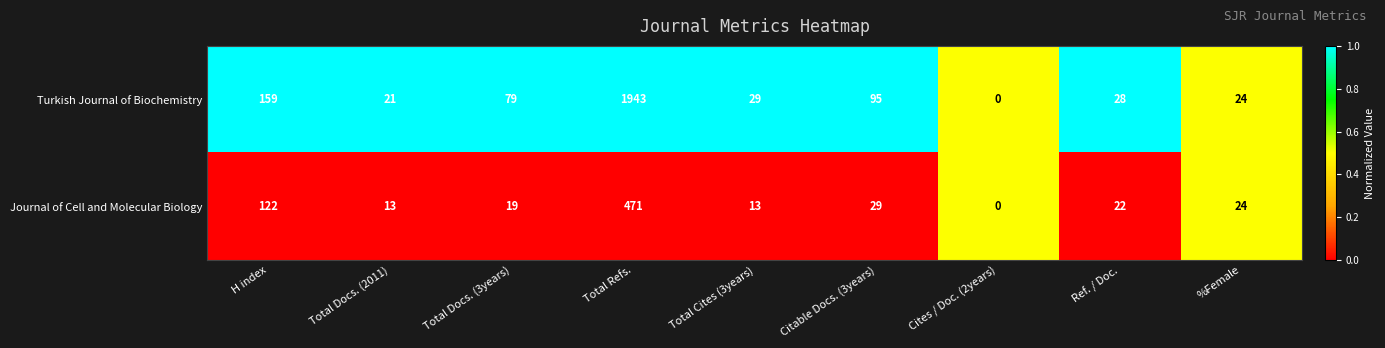

What is the sum of all Journal of Cell and Molecular Biology values?

713